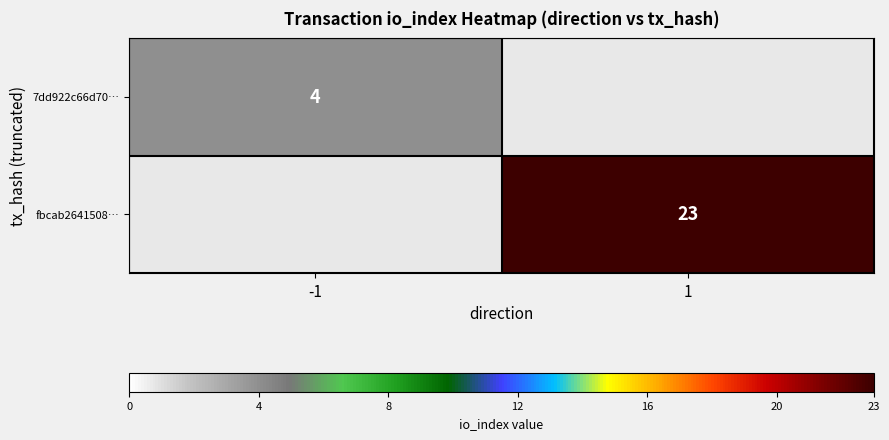

How many categories are shown in the chart?

2